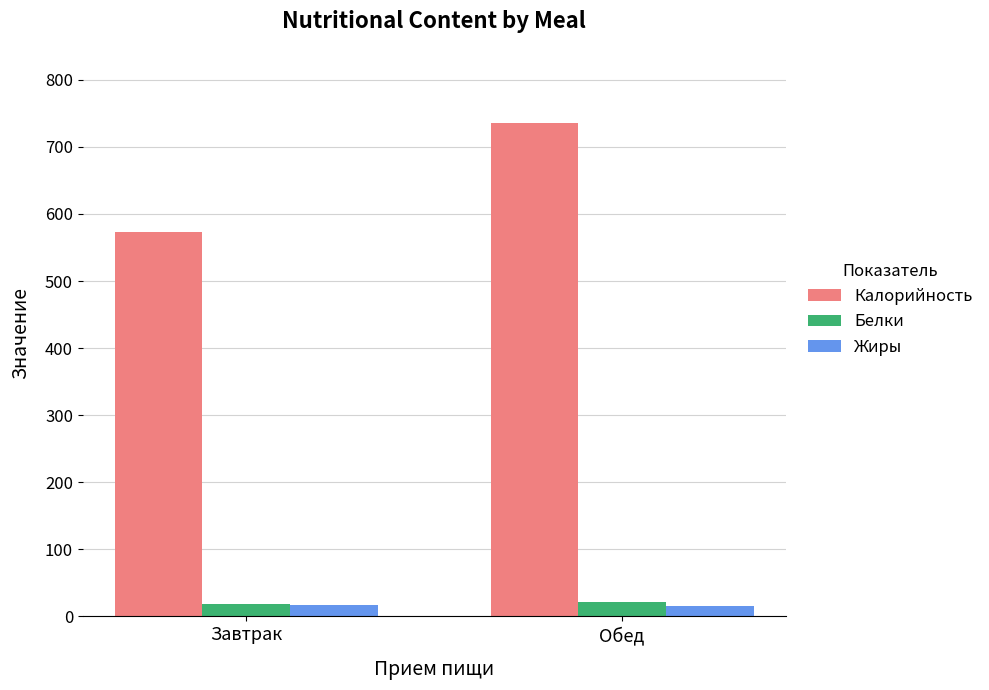

Does the chart contain any negative values?

No